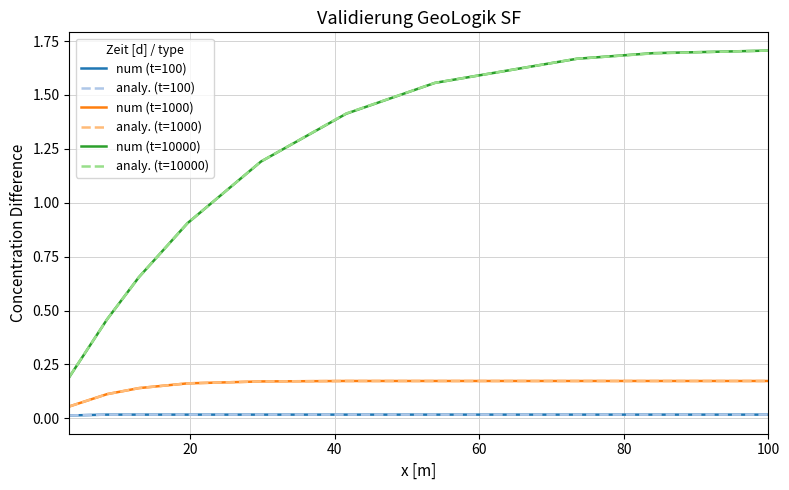

True or false: analy. (t=100) has more than 0 points higher than both neighbors.

False